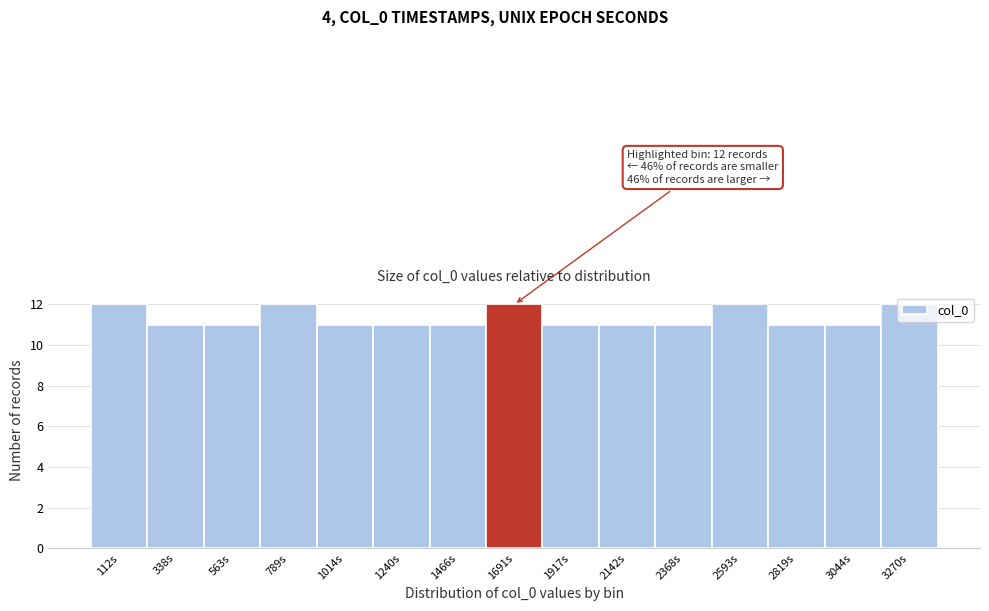

True or false: the data shows 5 at 3044s.

False